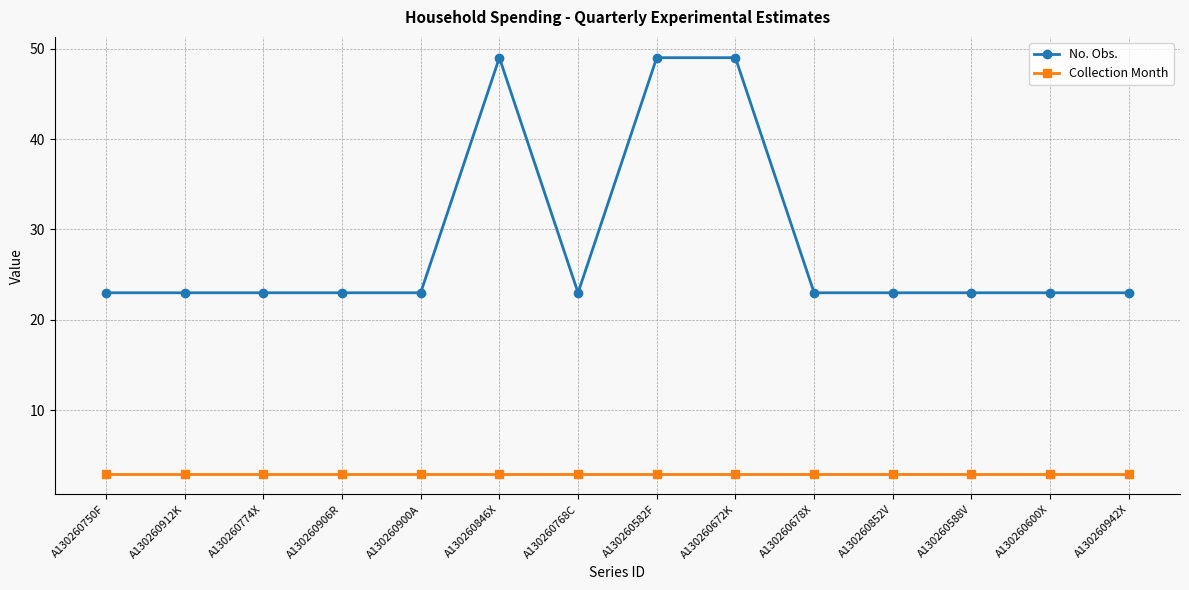

At A130260582F, list the series in order from smallest to largest.

Collection Month, No. Obs.